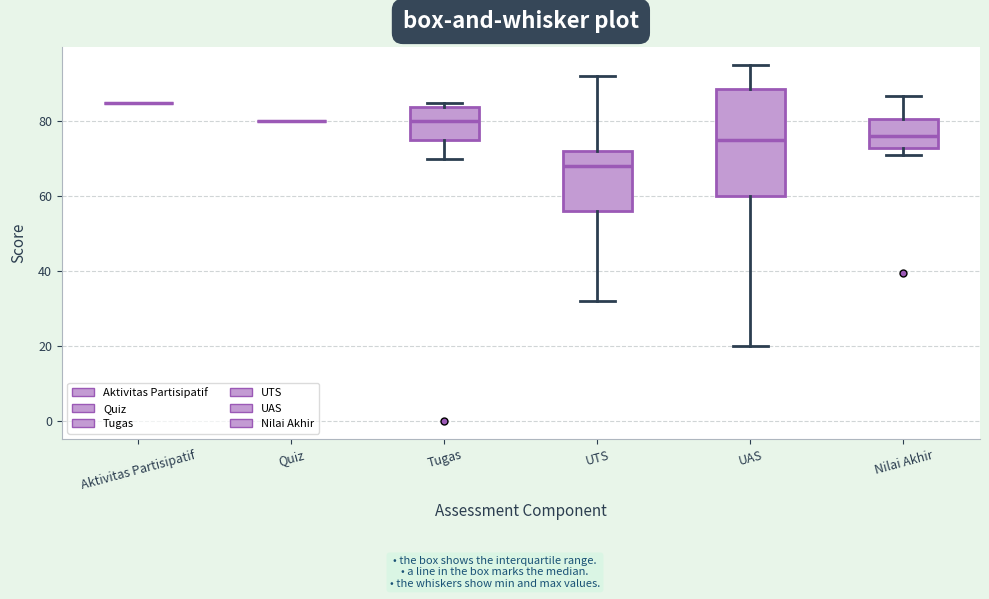

Which box is the tallest, from its lower edge to its upper edge?

UAS